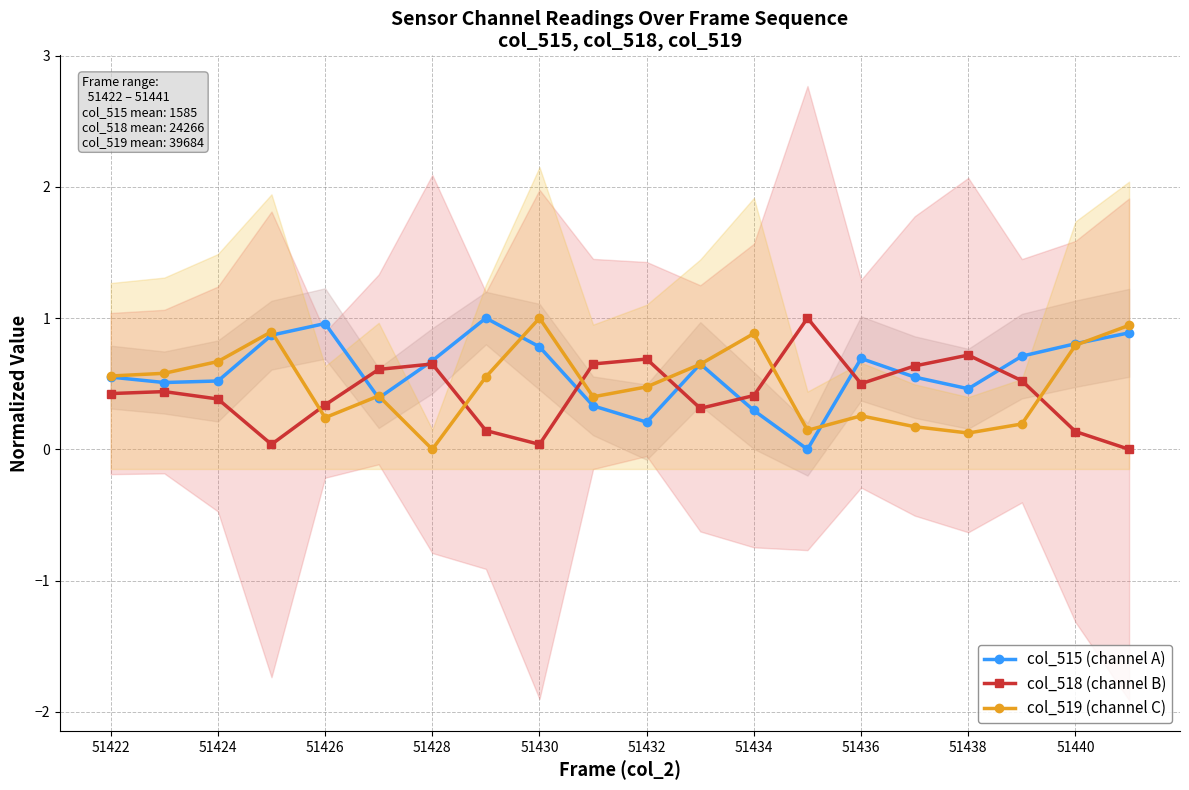

True or false: col_518 (channel B) and col_519 (channel C) cross at least once.

True